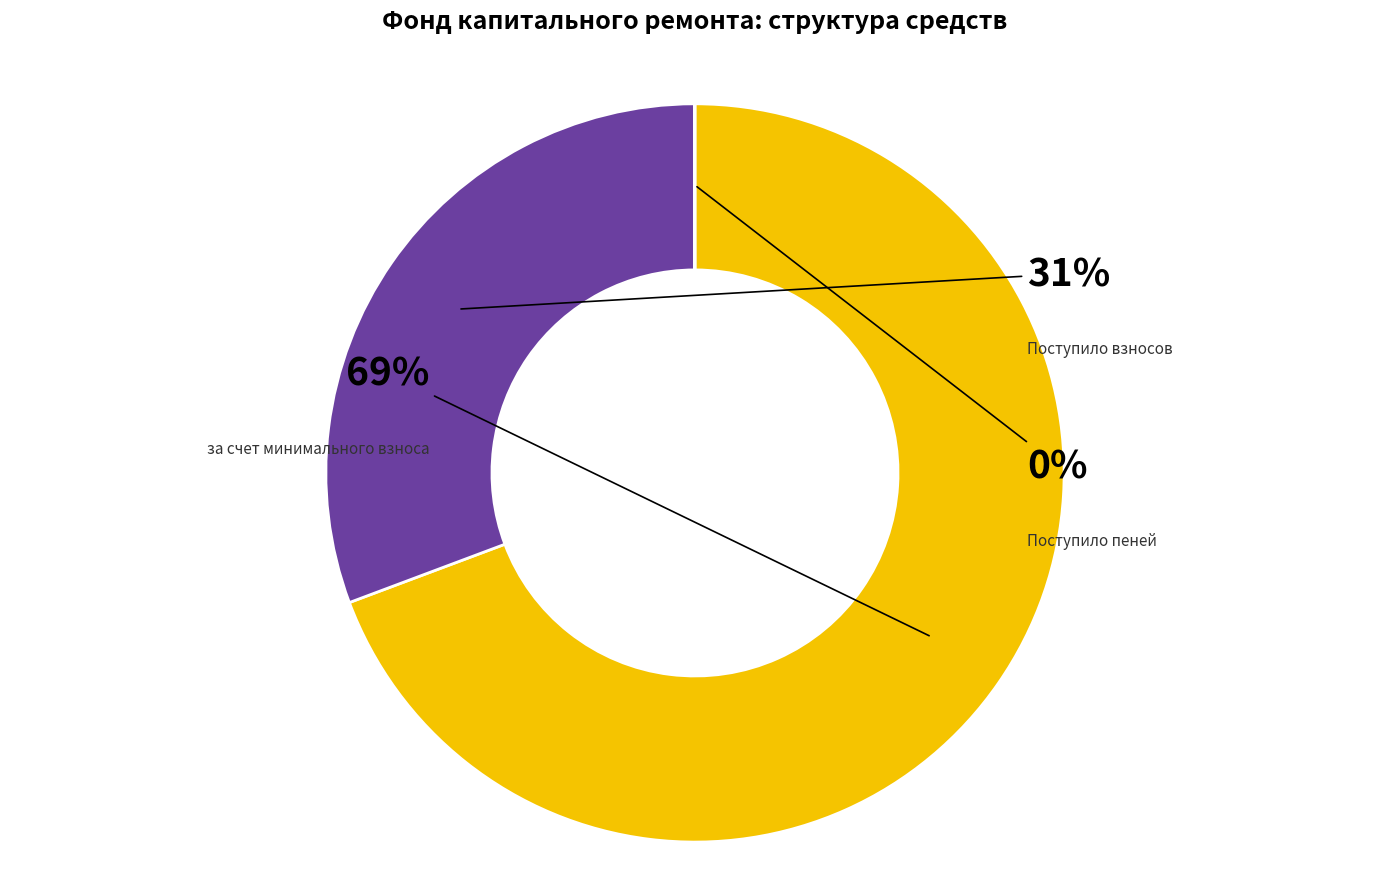

To the nearest percent, what is the difference between the largest and smallest slice percentages?

69%